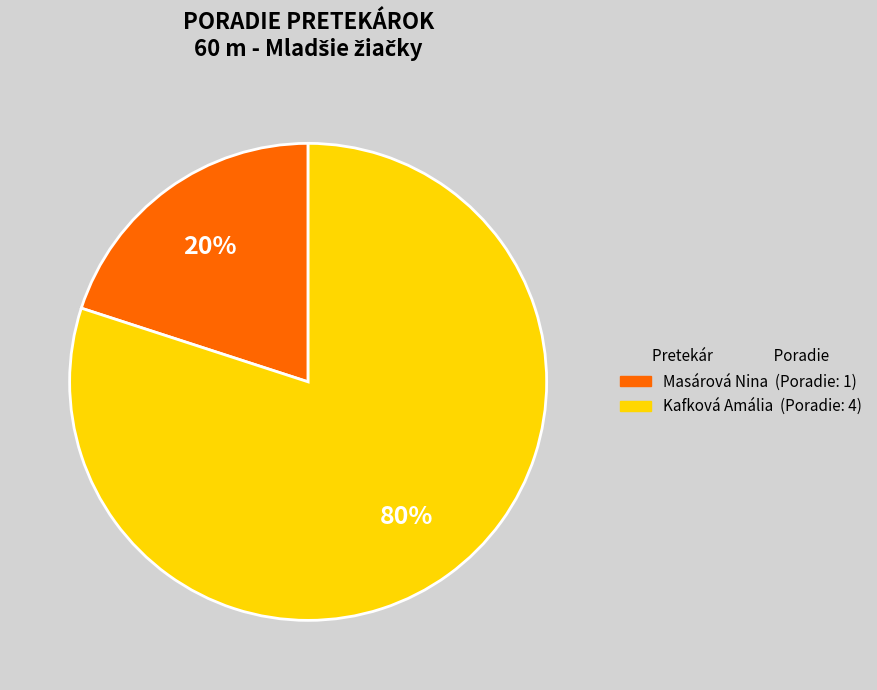

Rank the categories by value from lowest to highest.

Masárová Nina, Kafková Amália